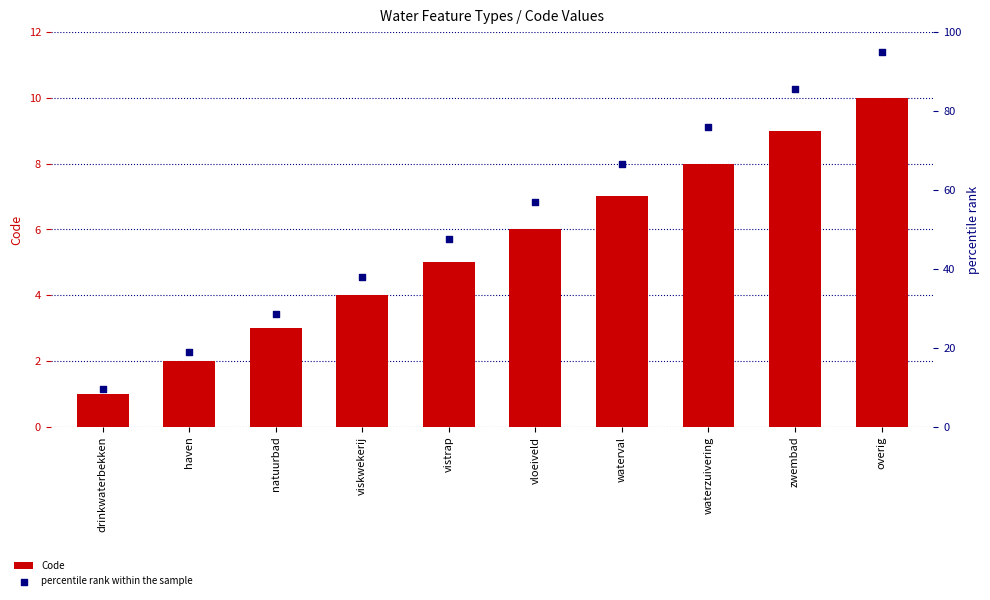

Which series contains the highest Y value?

percentile rank within the sample